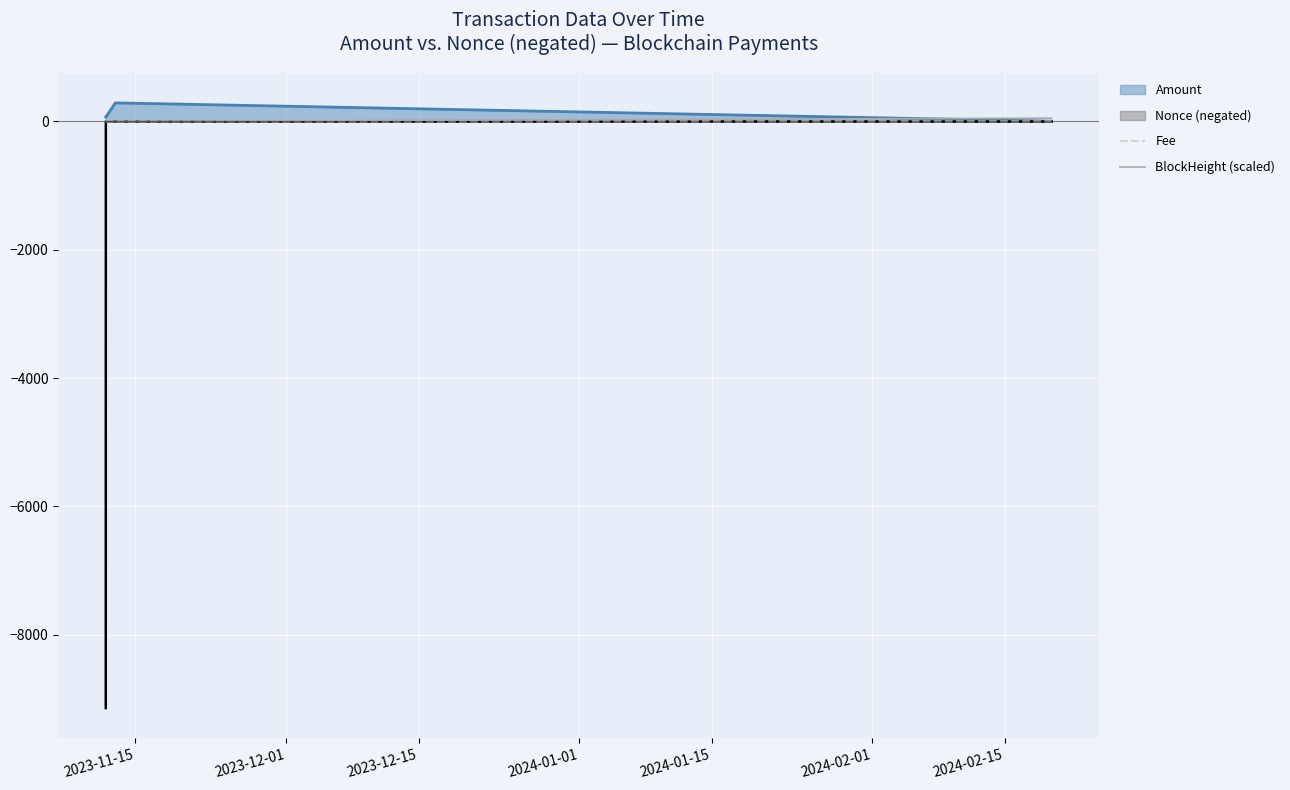

What is the greatest value displayed?

288.3